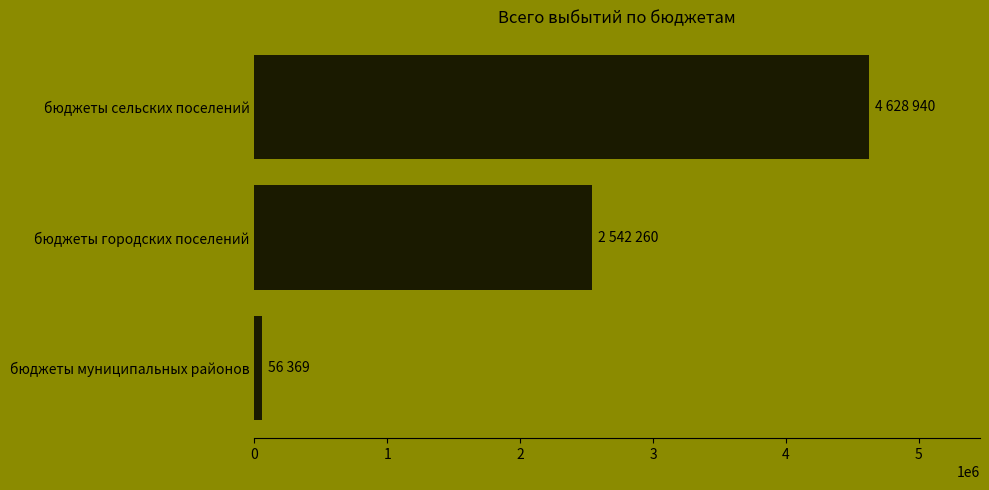

Reading bottom to top, transcribe all the data shown in this chart.

бюджеты муниципальных районов=56369	бюджеты городских поселений=2542260	бюджеты сельских поселений=4628940